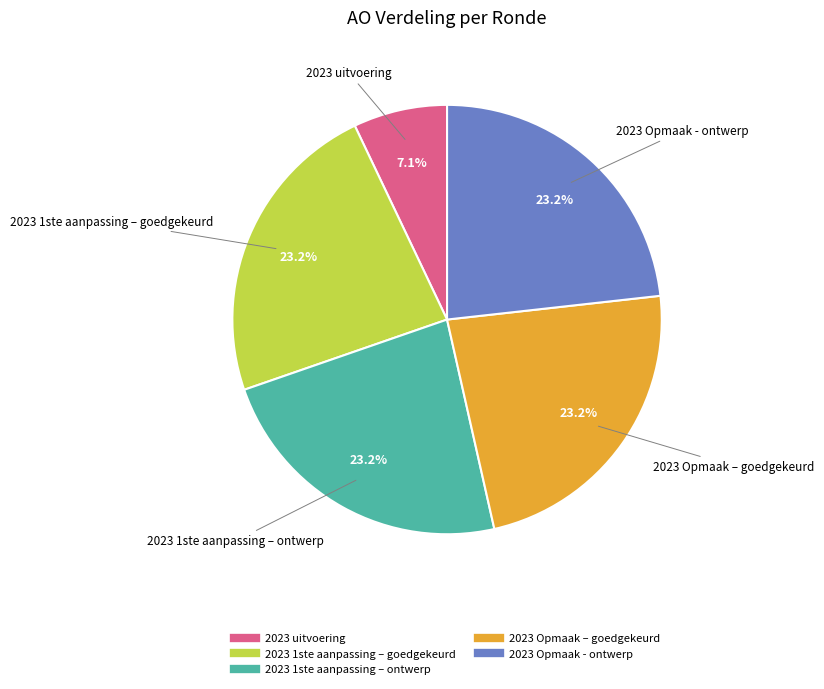

The 2023 Opmaak - ontwerp slice represents 23% of the pie. True or false?

True